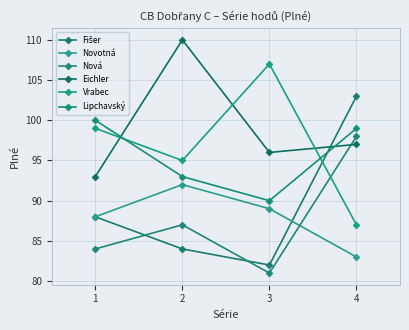

Count the number of data series in this chart.

6